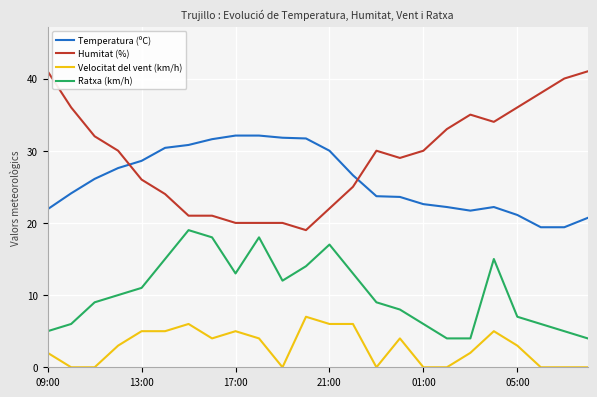

Which series has the largest total across all categories?

Humitat (%)